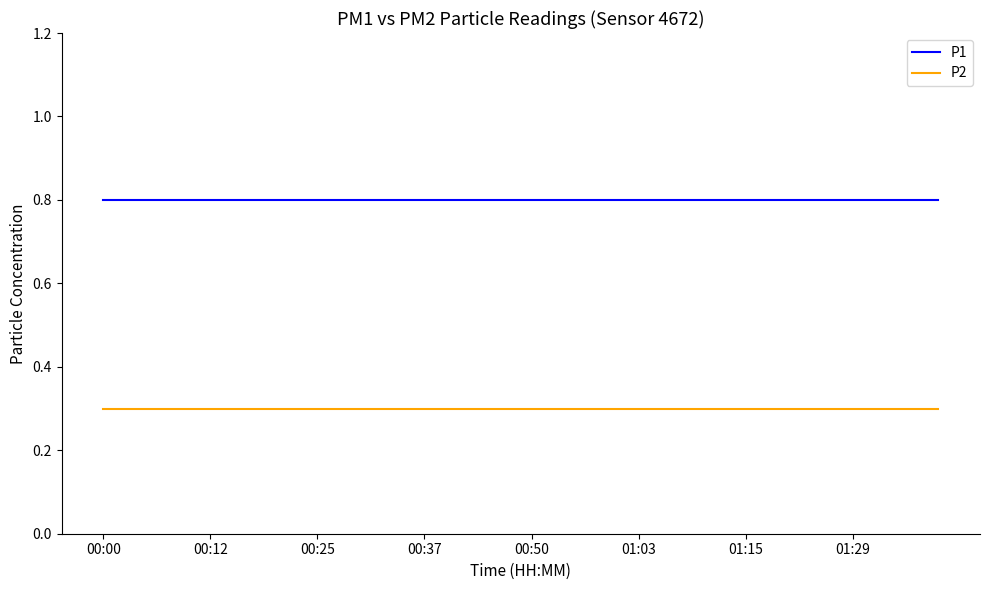

Reading left to right, transcribe all the data shown in this chart.

P1: 0.8	0.8	0.8	0.8	0.8	0.8	0.8	0.8	0.8	0.8	0.8	0.8	0.8	0.8	0.8	0.8	0.8	0.8	0.8	0.8	0.8	0.8	0.8	0.8	0.8	0.8	0.8	0.8	0.8	0.8	0.8	0.8	0.8	0.8	0.8	0.8	0.8	0.8	0.8	0.8
P2: 0.3	0.3	0.3	0.3	0.3	0.3	0.3	0.3	0.3	0.3	0.3	0.3	0.3	0.3	0.3	0.3	0.3	0.3	0.3	0.3	0.3	0.3	0.3	0.3	0.3	0.3	0.3	0.3	0.3	0.3	0.3	0.3	0.3	0.3	0.3	0.3	0.3	0.3	0.3	0.3